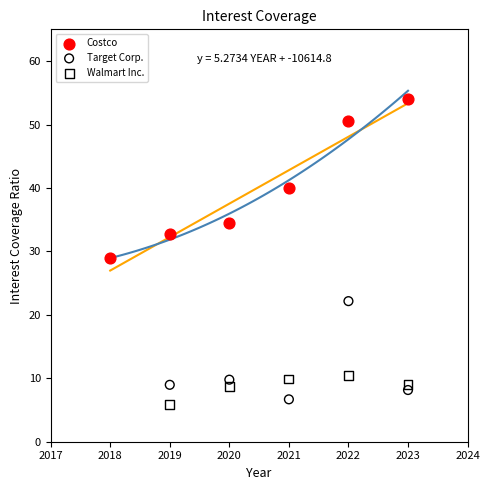

Which series has the widest spread of Y values?

Costco